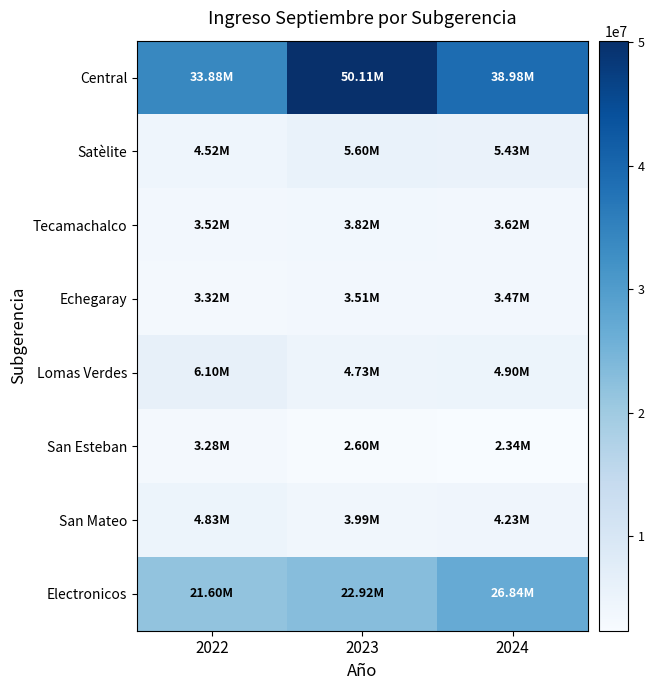

Which series has the largest total across all categories?

Central